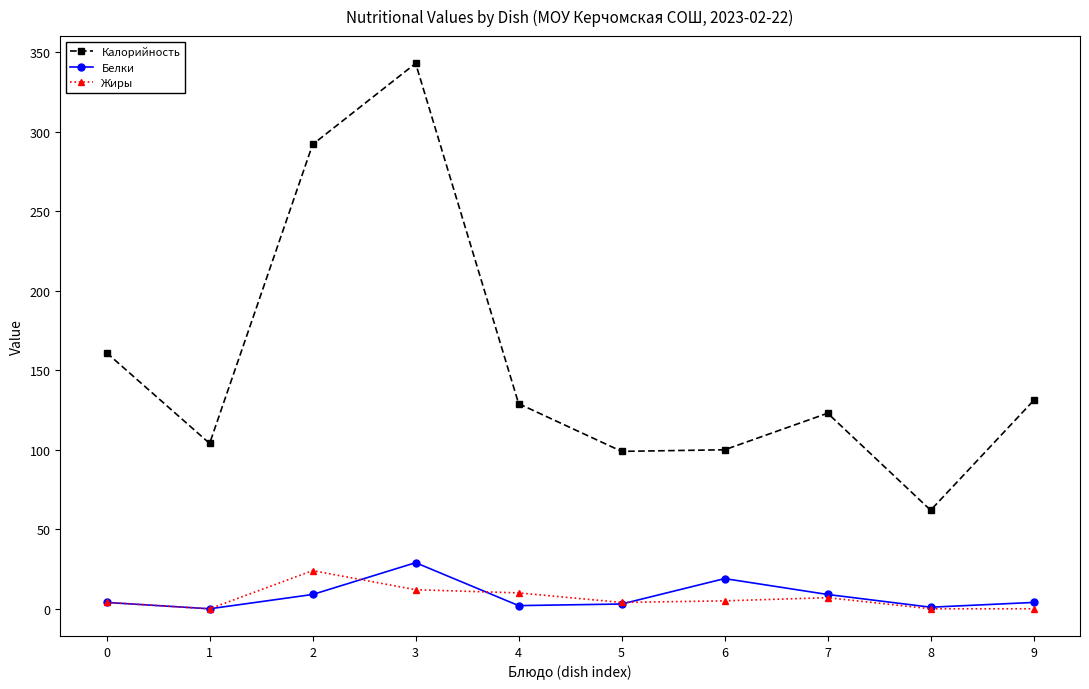

Is this an area chart (filled region under the line)?

No